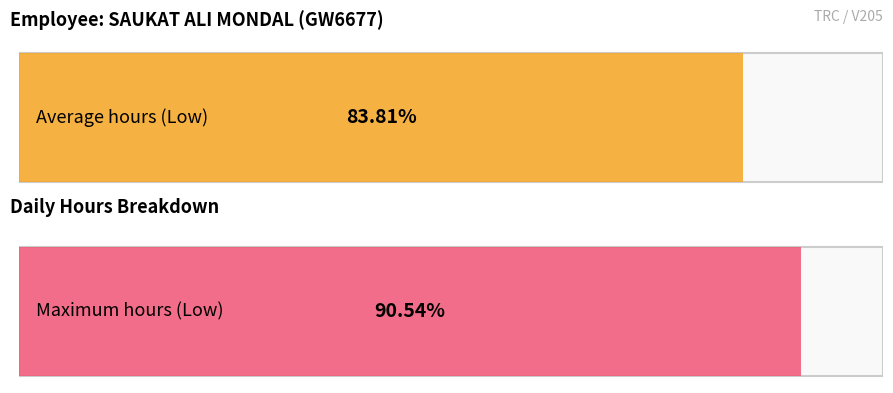

Does the chart contain stacked bars?

No